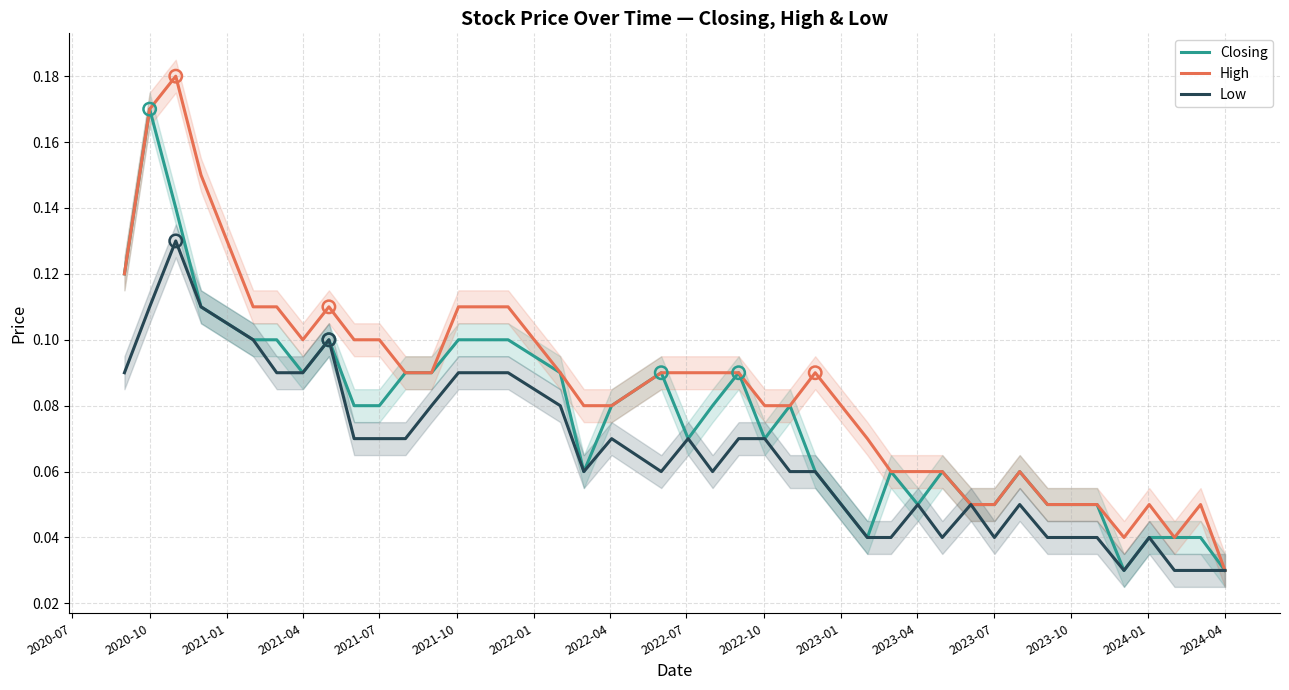

At which label is High closest to 0?

2024-04